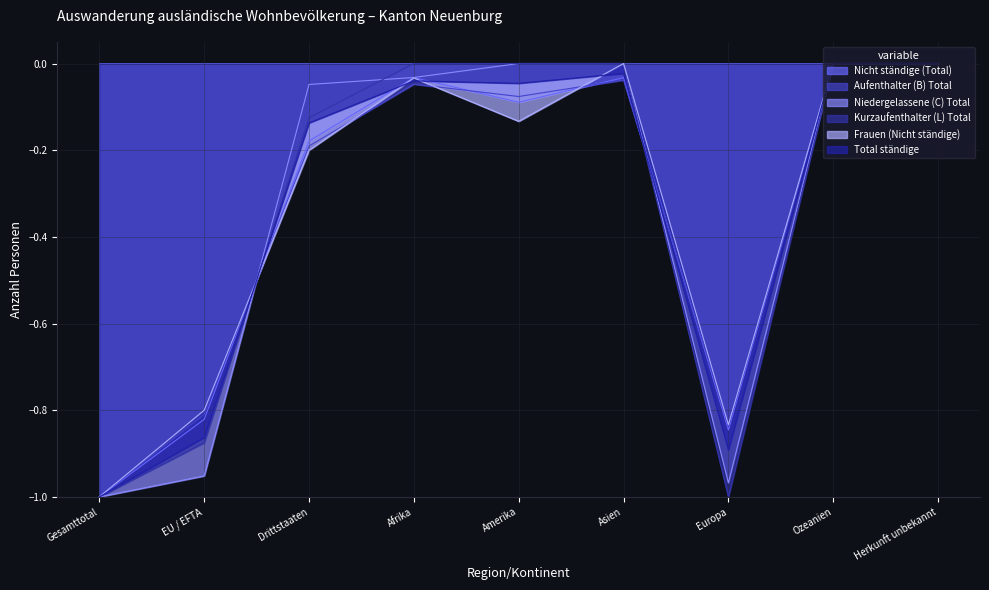

True or false: Frauen (Nicht ständige) and Total ständige intersect in this chart.

True